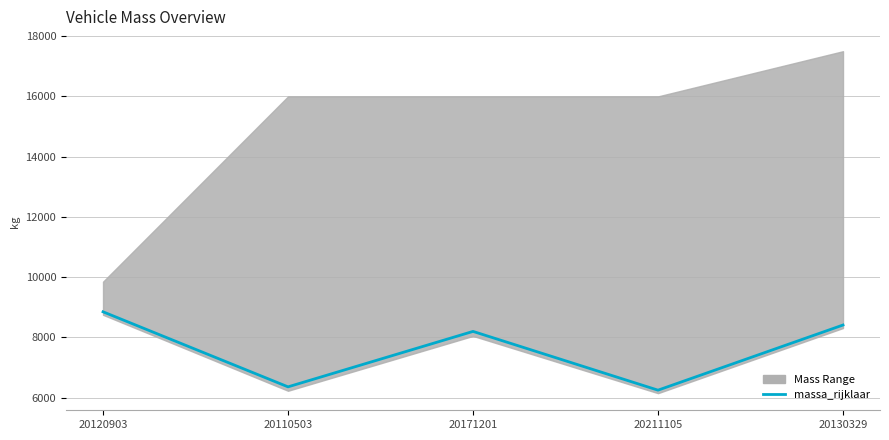

What is the average value?

7615